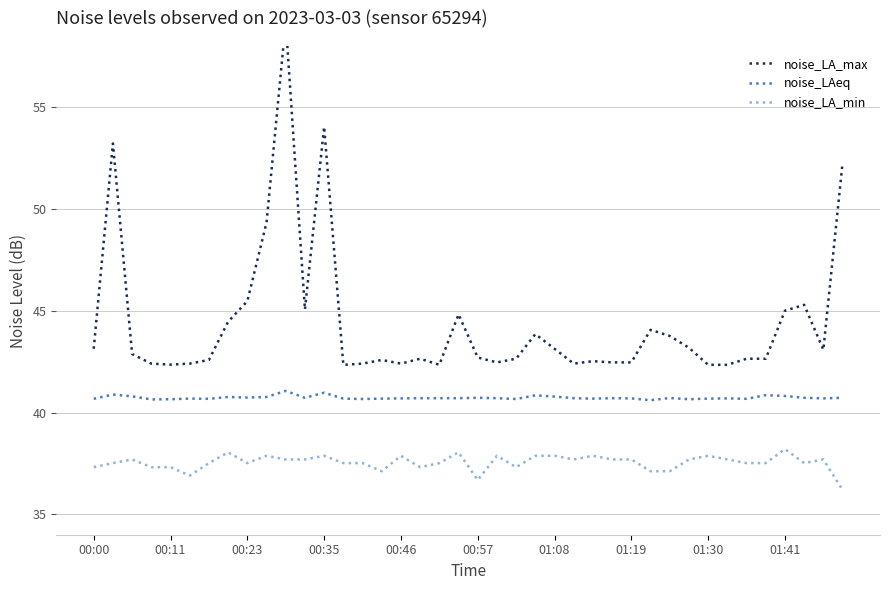

True or false: noise_LA_min and noise_LAeq intersect in this chart.

False